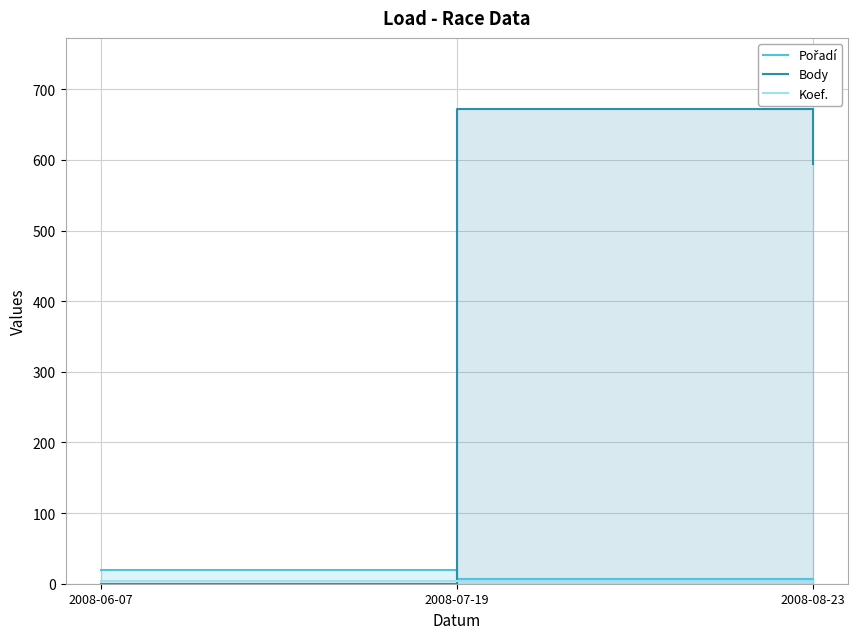

At how many categories does at least one series exceed 133?

2